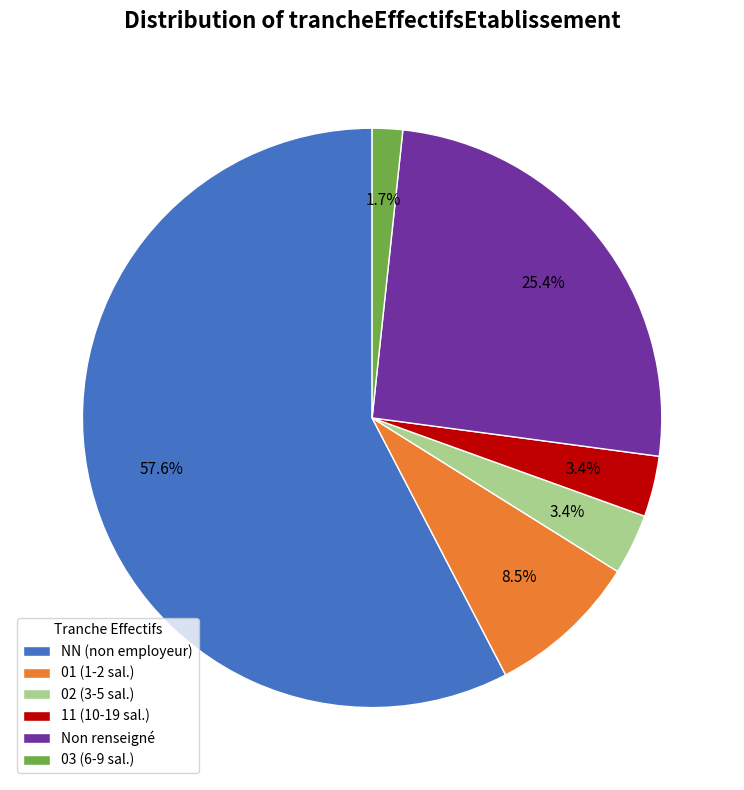

What portion of the pie excludes 01 (1-2 sal.)?

91.5%